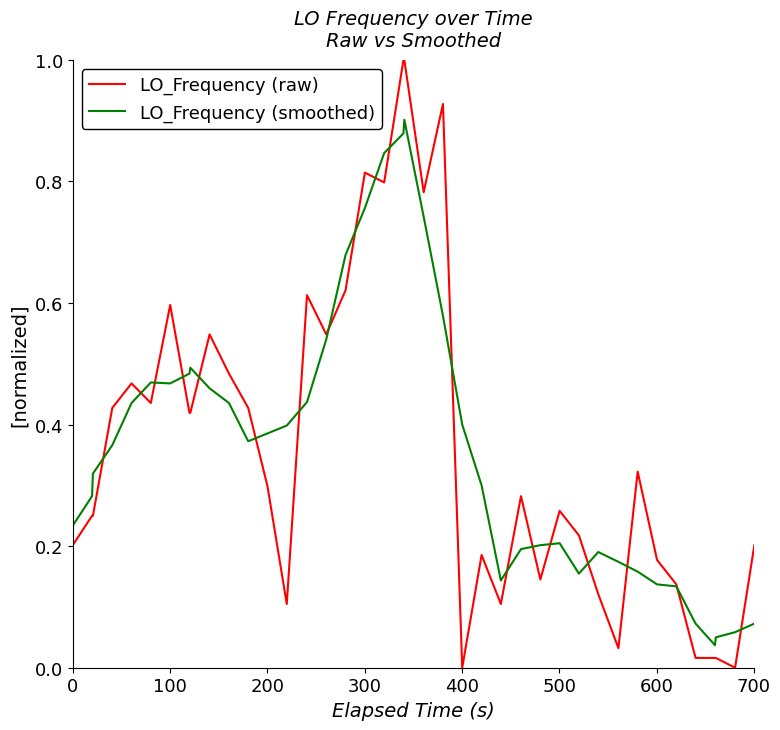

What is the difference between the maximum and second lowest values in the LO_Frequency (raw) series?

1.0